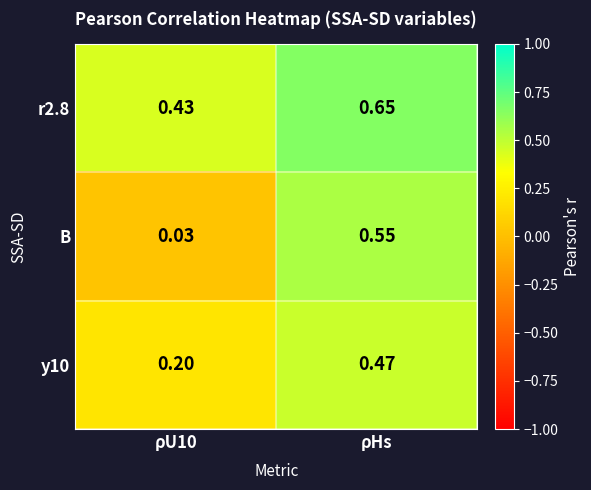

Which series has the largest range (max minus min)?

B